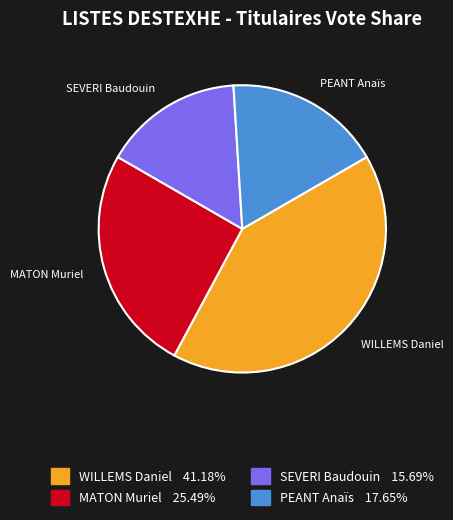

Do SEVERI Baudouin and PEANT Anaïs together represent more than half of the pie?

No